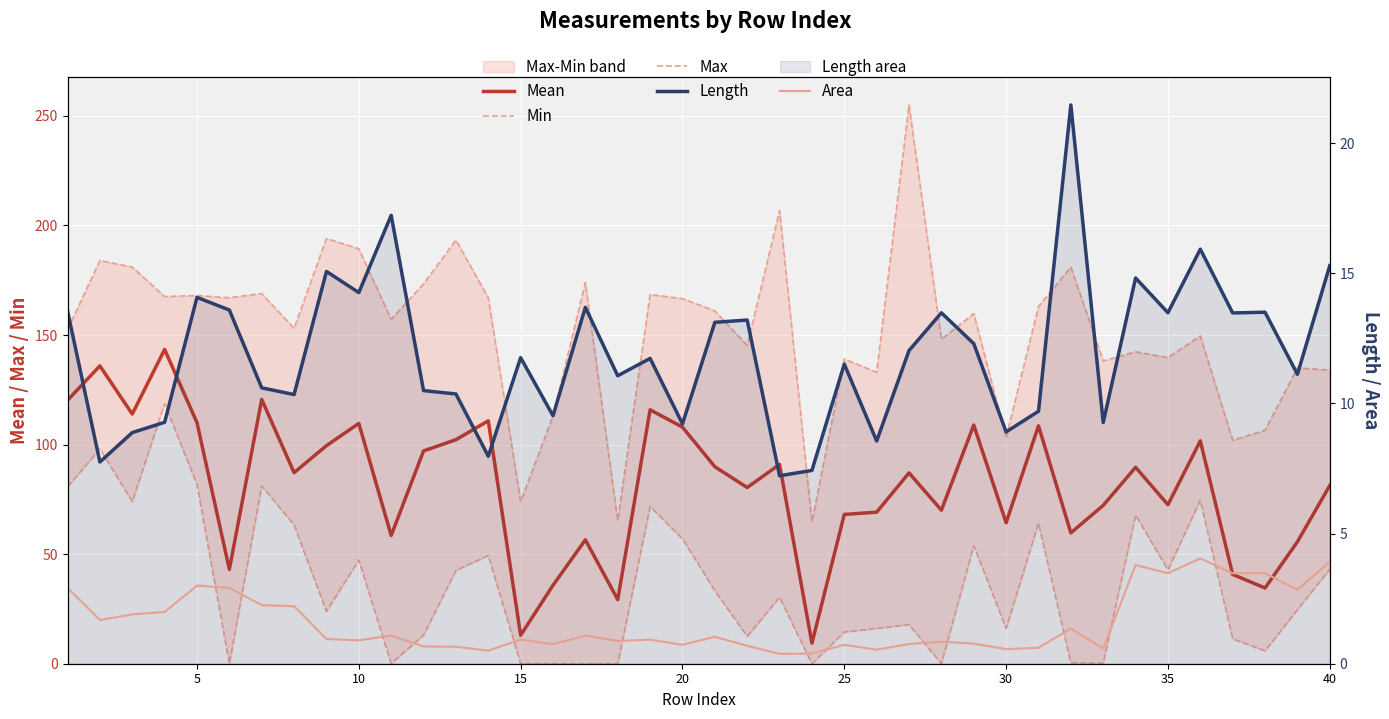

What is the maximum value shown in the chart?

255.0